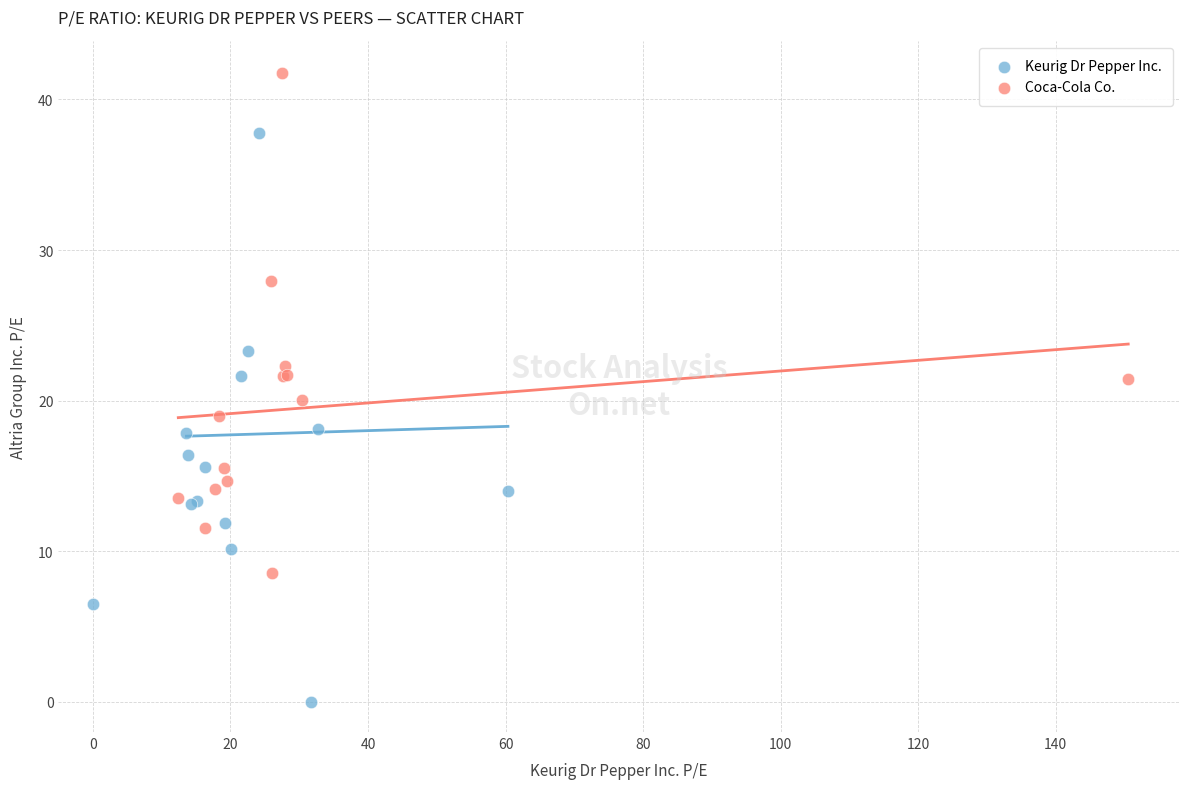

What are all the series names shown in the legend?

Keurig Dr Pepper Inc., Coca-Cola Co.